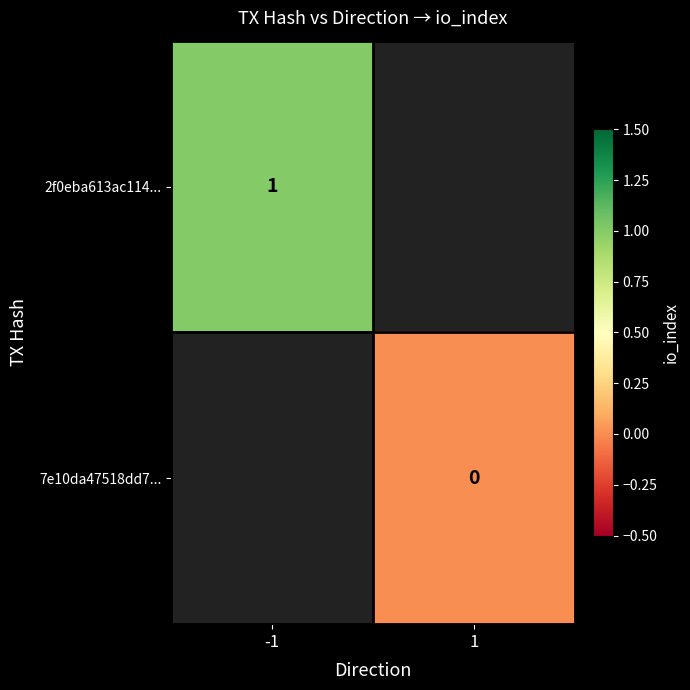

Is it true that 2f0eba613ac114... equals 0 at -1?

False